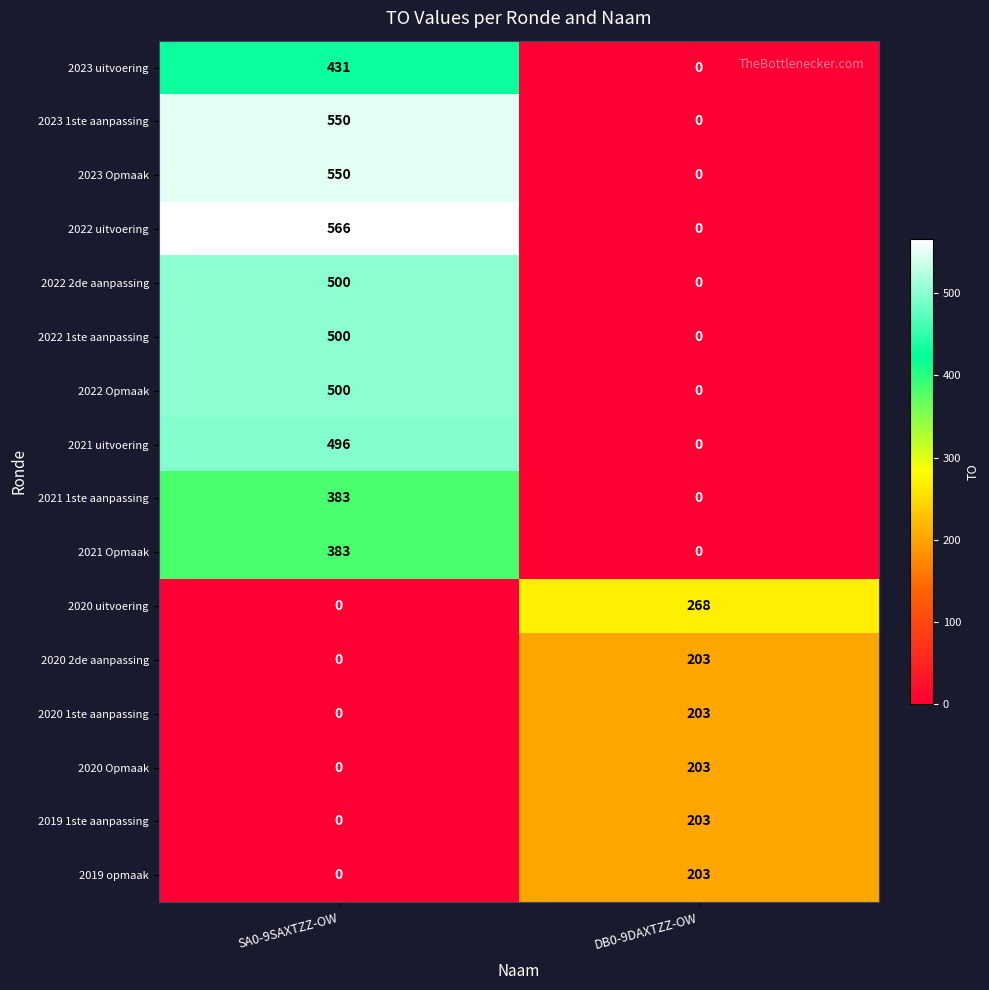

What is the difference between the 2020 Opmaak values at DB0-9DAXTZZ-OW and SA0-9SAXTZZ-OW?

203